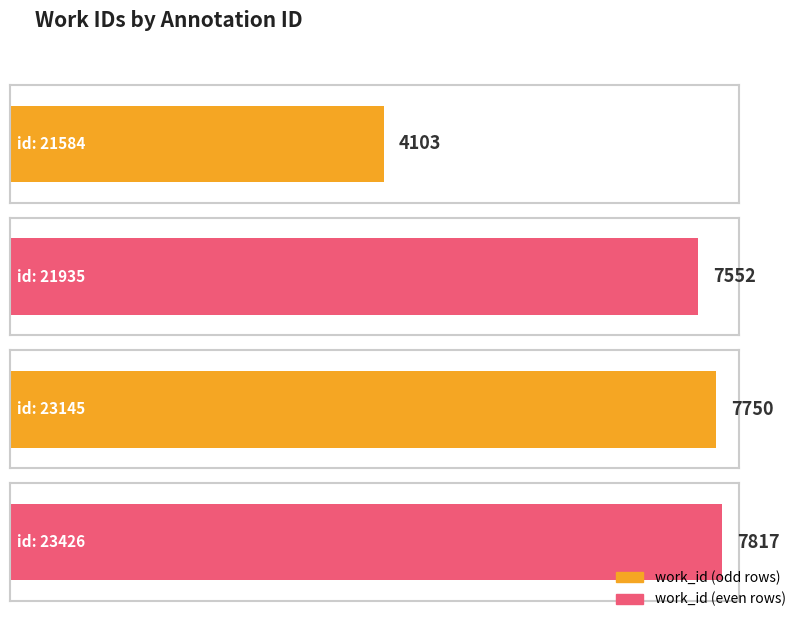

Is it true that the value at 23145 is 1759?

False